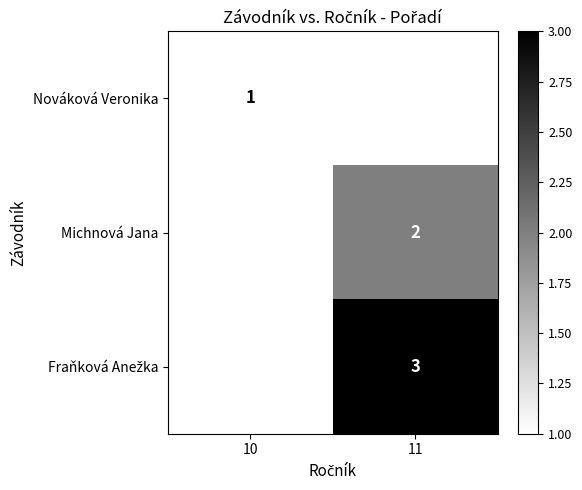

How many distinct data groups are displayed?

3